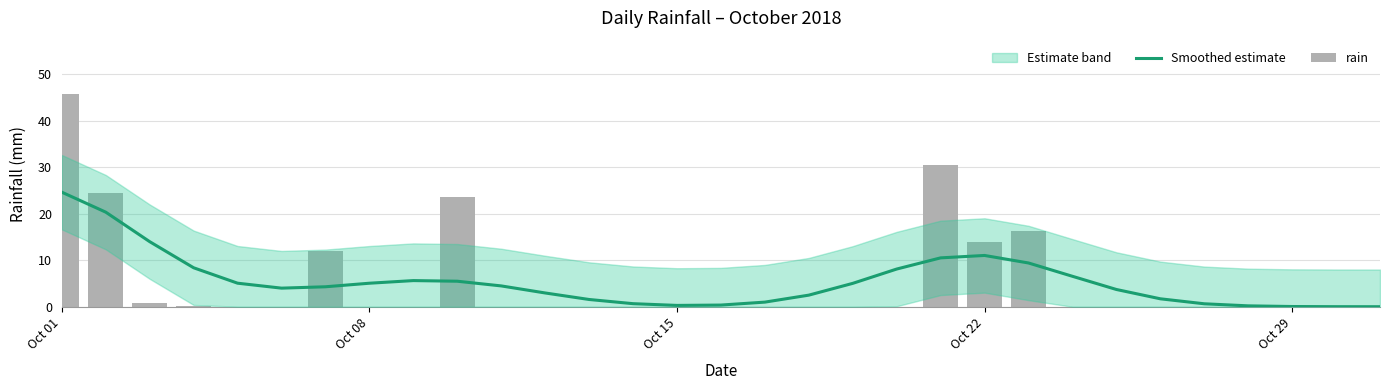

Reading left to right, what are all the values shown in this chart?

Smoothed estimate: 24.6	20.3	14.0	8.4	5.1	4.0	4.3	5.1	5.6	5.5	4.5	3.0	1.6	0.7	0.3	0.4	1.0	2.5	5.0	8.1	10.5	11.0	9.4	6.5	3.7	1.7	0.6	0.2	0.0	0.0	0.0
rain: 45.8	24.4	0.8	0.2	0.0	0.0	12.0	0.0	0.0	23.6	0.0	0.0	0.0	0.0	0.0	0.0	0.0	0.0	0.0	0.0	30.4	14.0	16.4	0.0	0.0	0.0	0.0	0.0	0.0	0.0	0.0